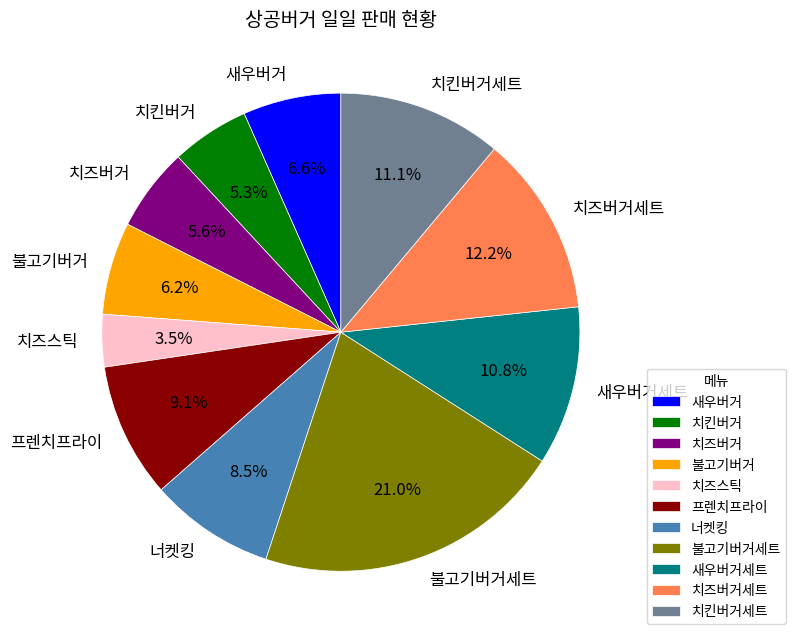

How many slices are in this pie chart?

11